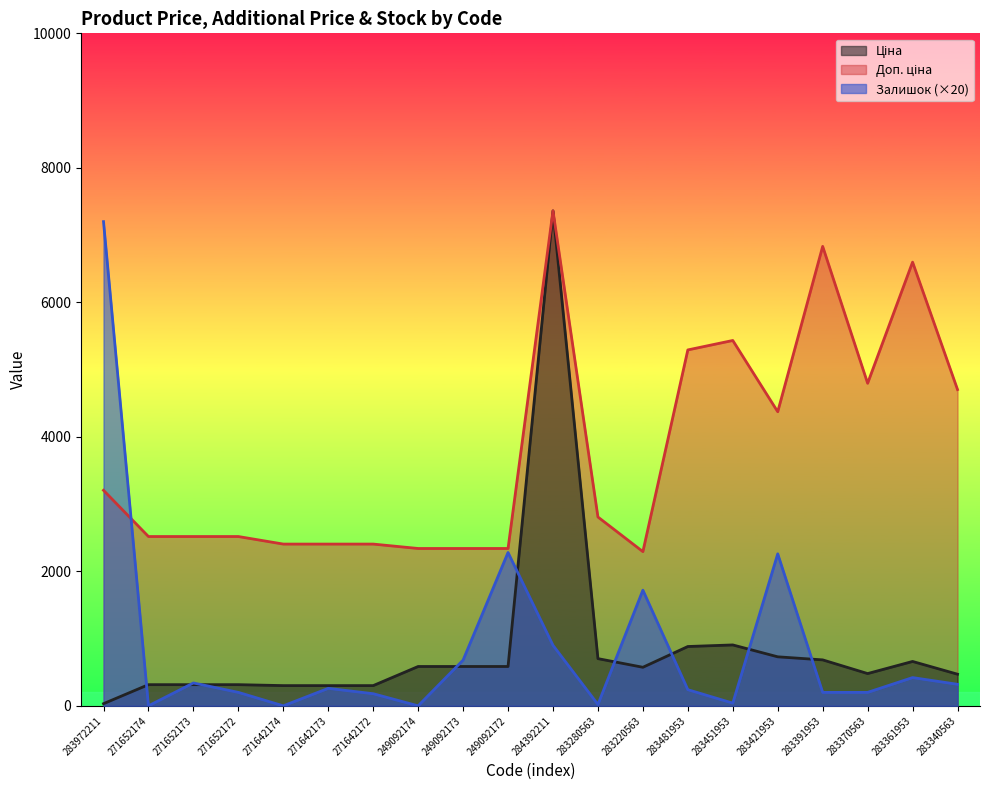

What is the label of the 17th point from the right?

271652172